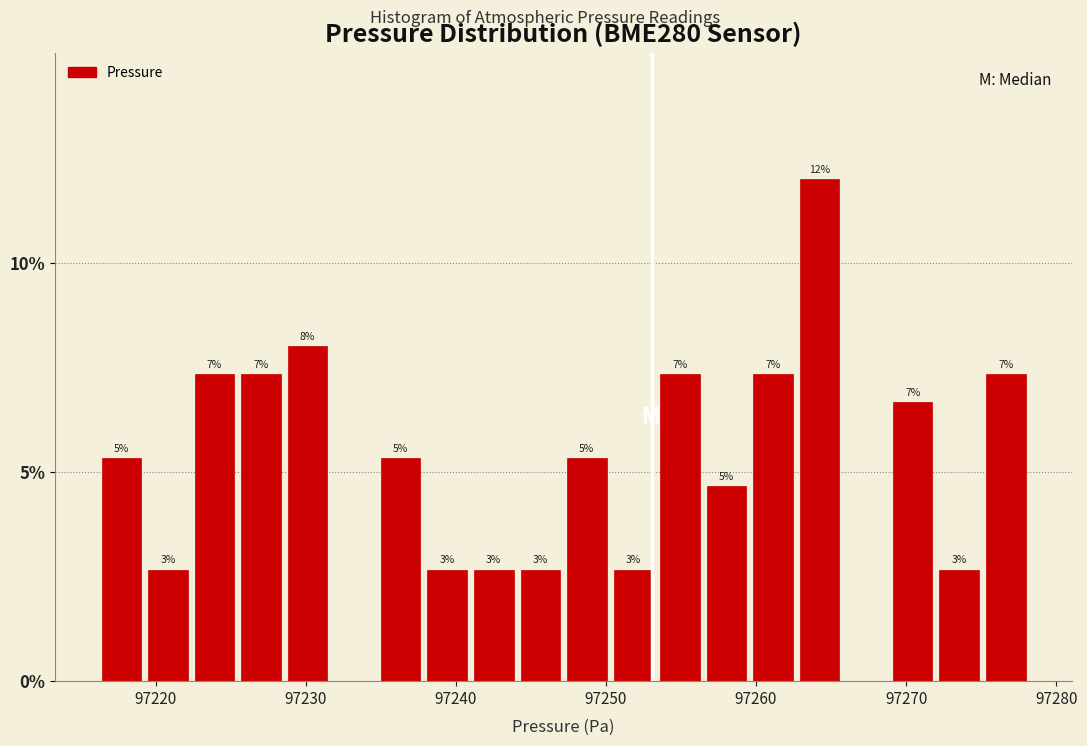

Around what value on the x-axis is the tallest bar? Give the approximate position of its centre, as read against the axis.

97264